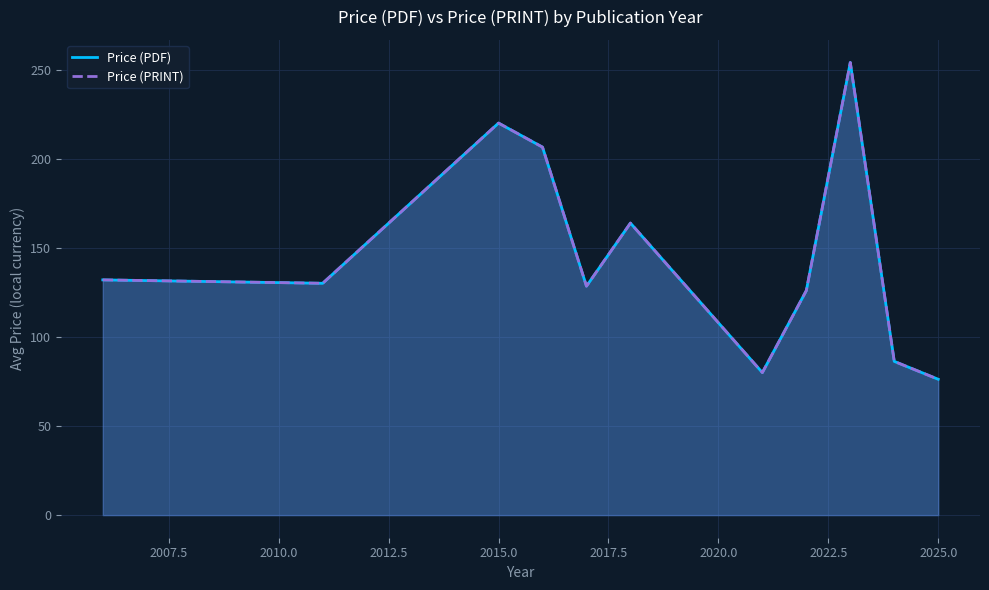

What are all the series names shown in the legend?

Price (PDF), Price (PRINT)